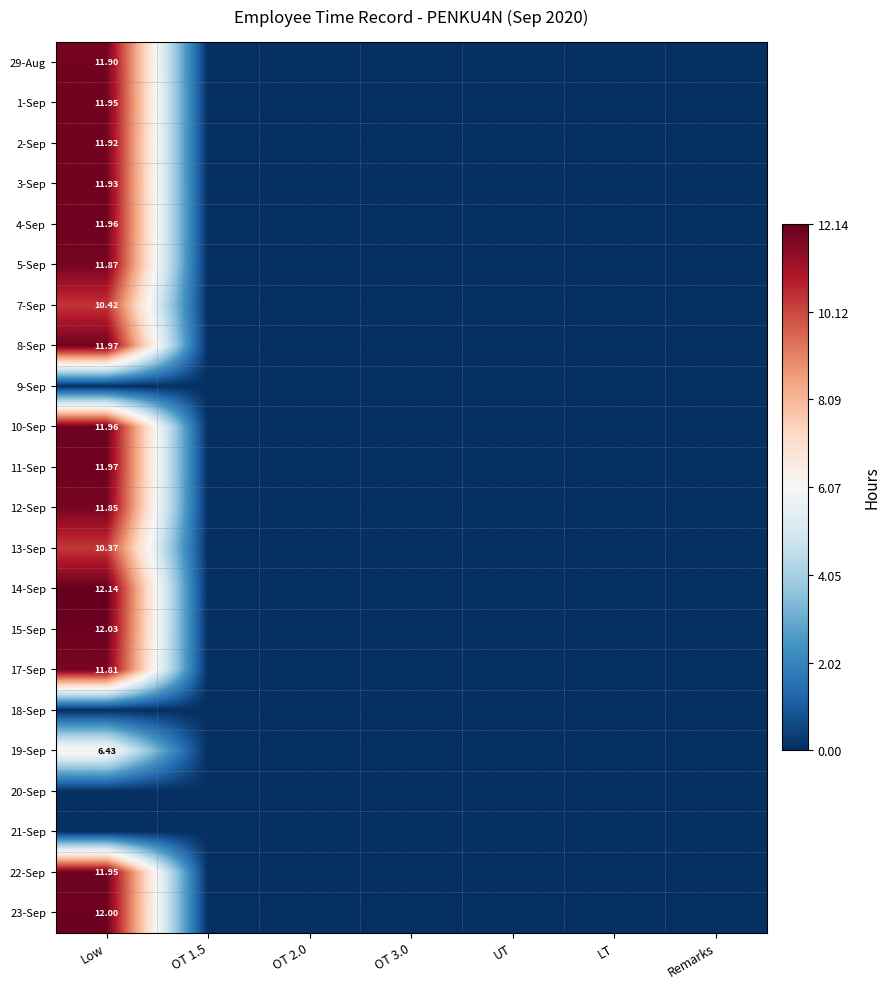

Rank the series at Remarks from lowest to highest value.

29-Aug, 1-Sep, 2-Sep, 3-Sep, 4-Sep, 5-Sep, 7-Sep, 8-Sep, 9-Sep, 10-Sep, 11-Sep, 12-Sep, 13-Sep, 14-Sep, 15-Sep, 17-Sep, 18-Sep, 19-Sep, 20-Sep, 21-Sep, 22-Sep, 23-Sep